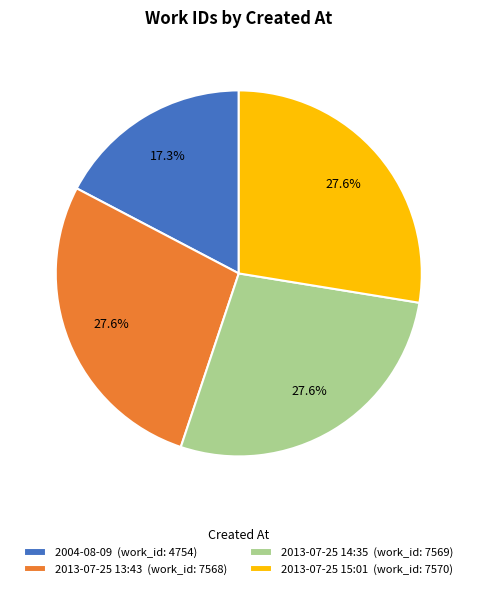

What percentage is NOT represented by 2004-08-09?

82.7%